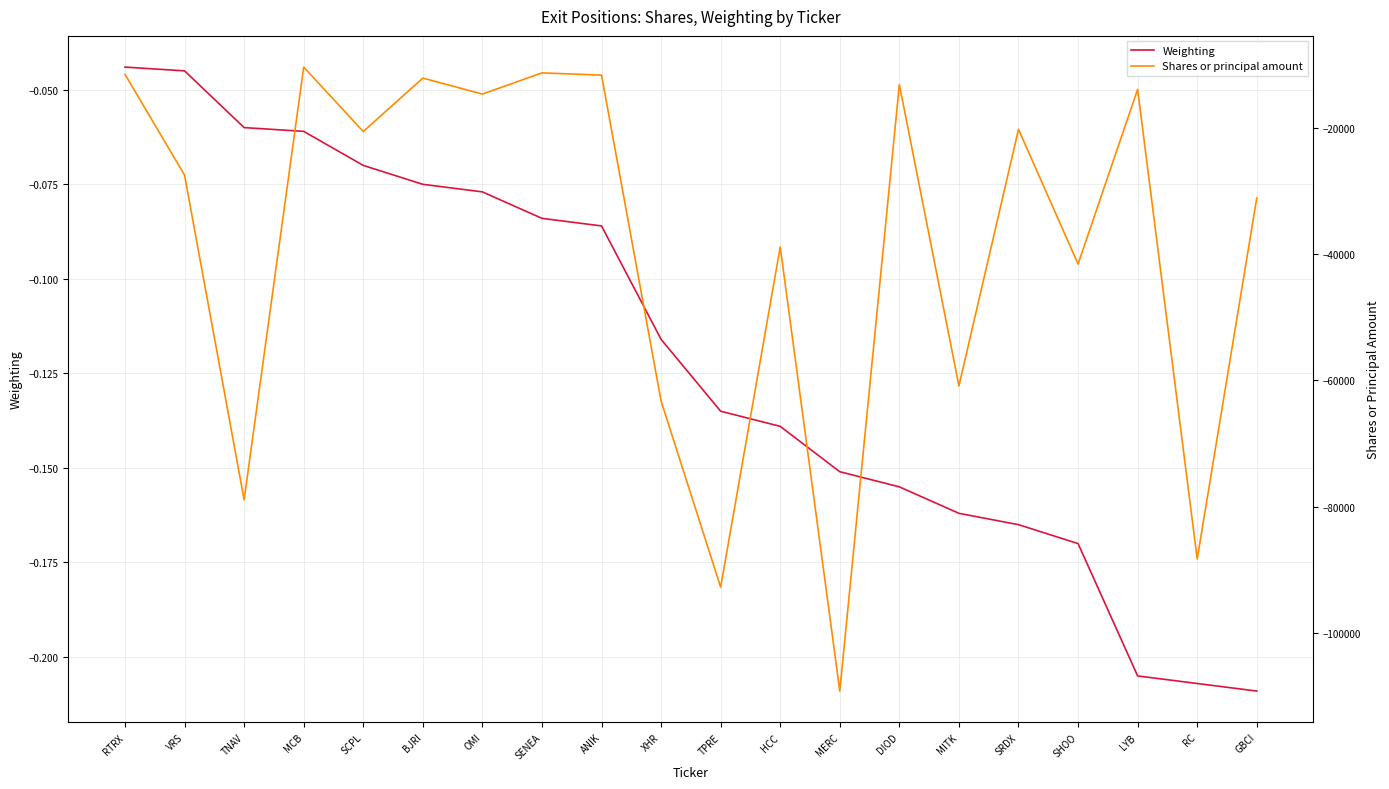

What is the lowest value of the Weighting series?

-0.2